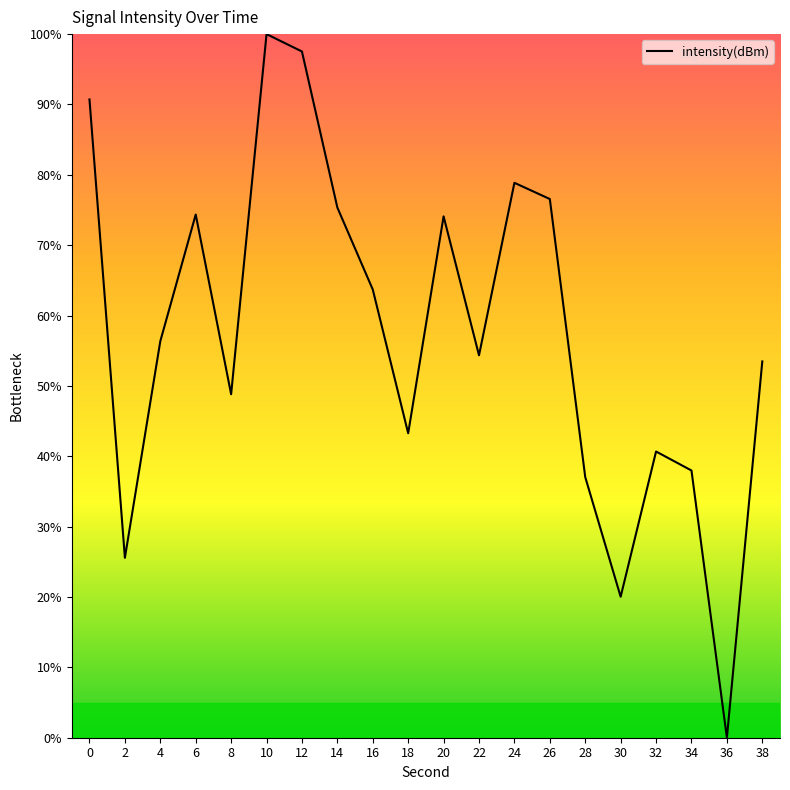

Does the chart display data point markers on the line(s)?

No